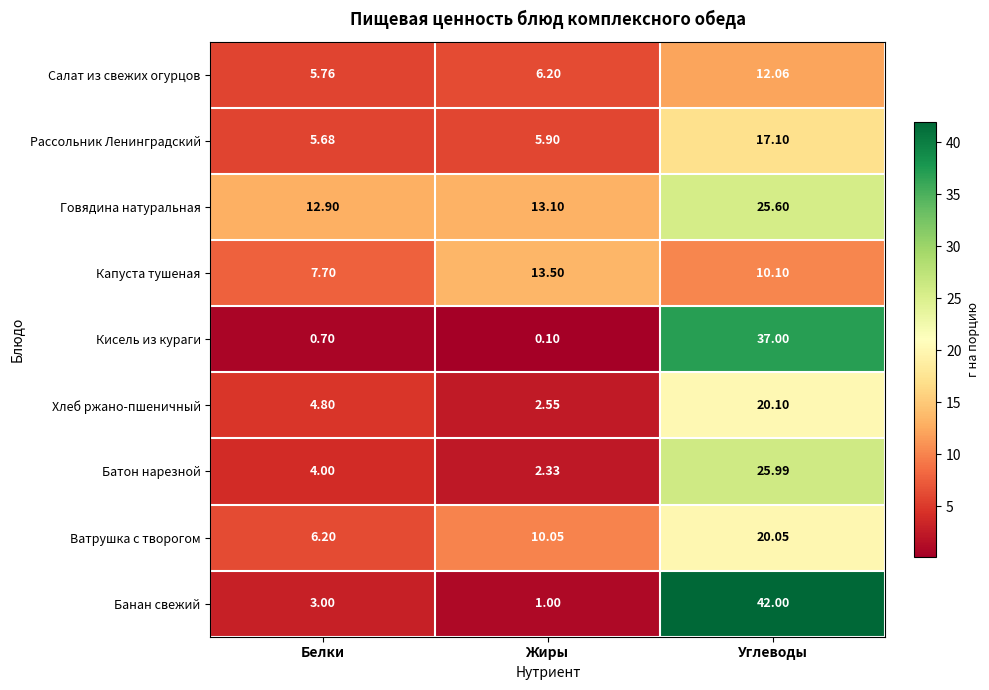

At which label does Ватрушка с творогом first exceed 10?

Жиры